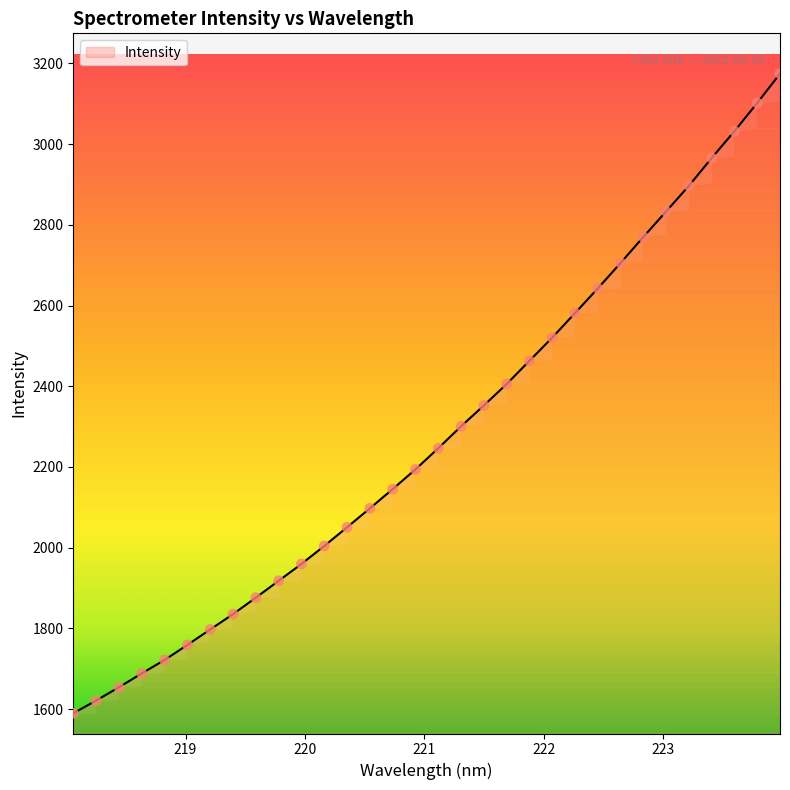

What is the change in value from 218.6332 to 222.8355?

+1081.2